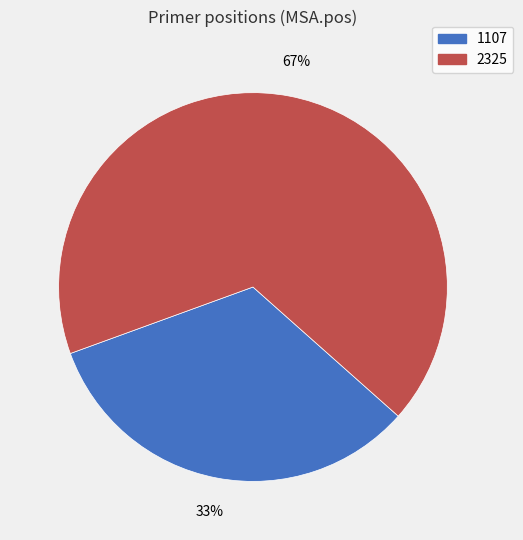

Does 2325 account for over 50% of the chart?

Yes